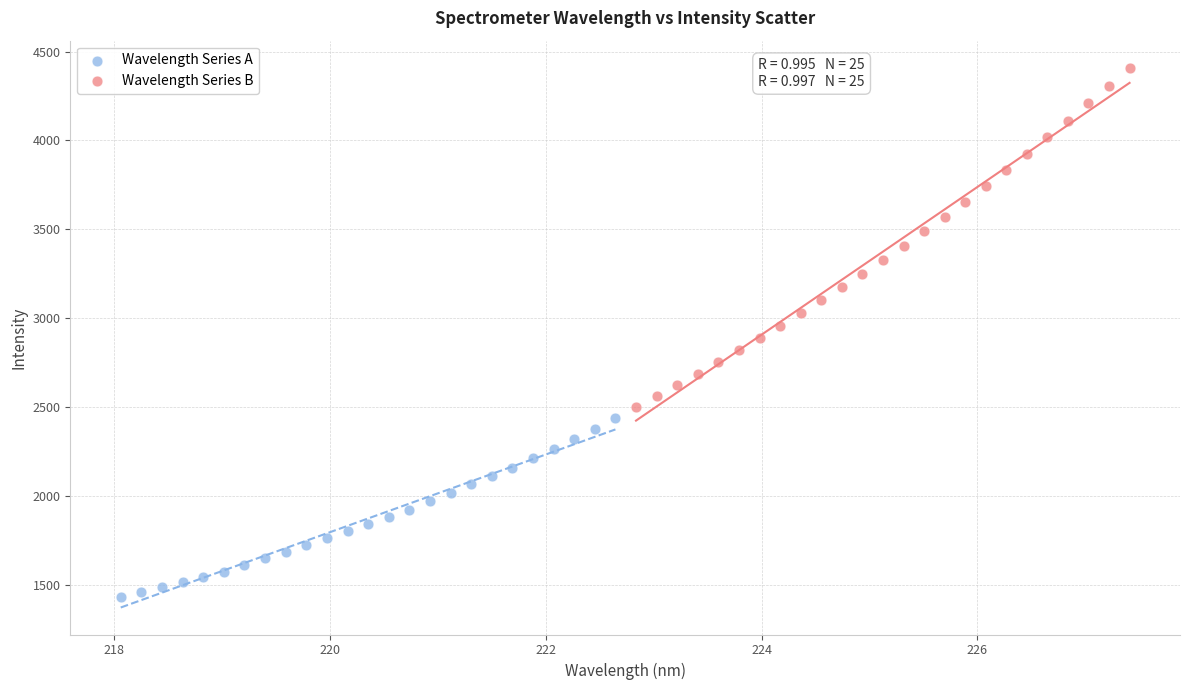

Which series has the largest Y range (max minus min)?

Wavelength Series B